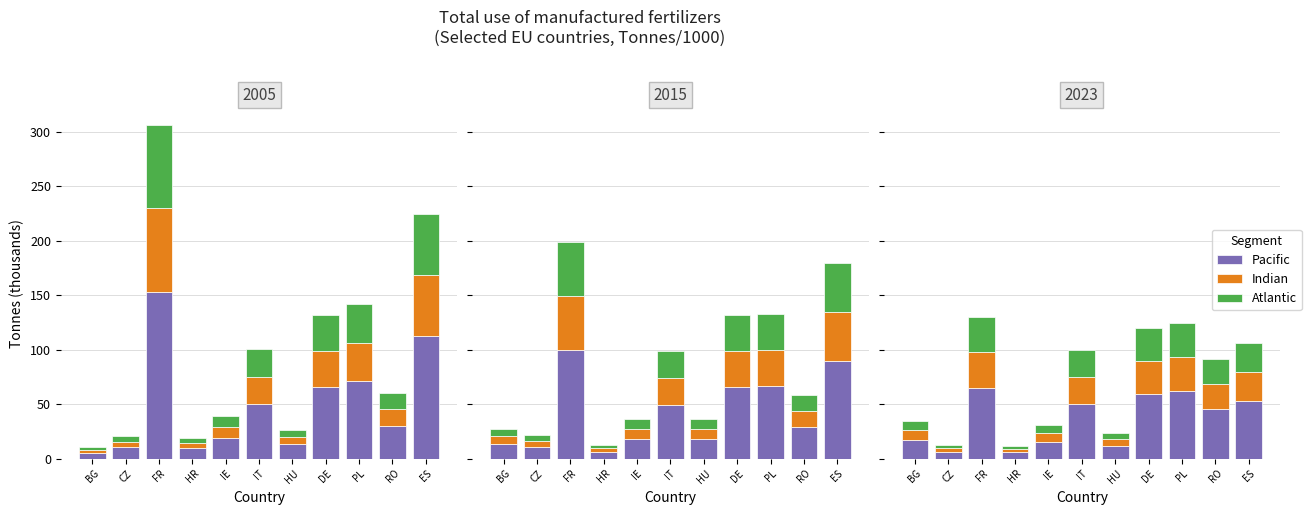

Which series has the largest total across all categories?

Pacific